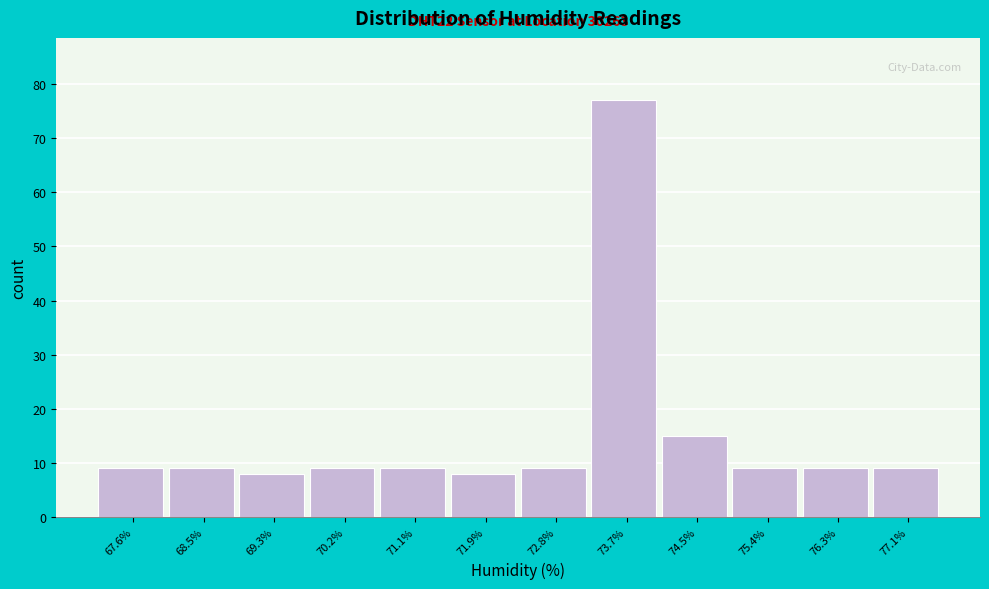

Reading right to left, transcribe all the data shown in this chart.

77.1%=9	76.3%=9	75.4%=9	74.5%=15	73.7%=77	72.8%=9	71.9%=8	71.1%=9	70.2%=9	69.3%=8	68.5%=9	67.6%=9